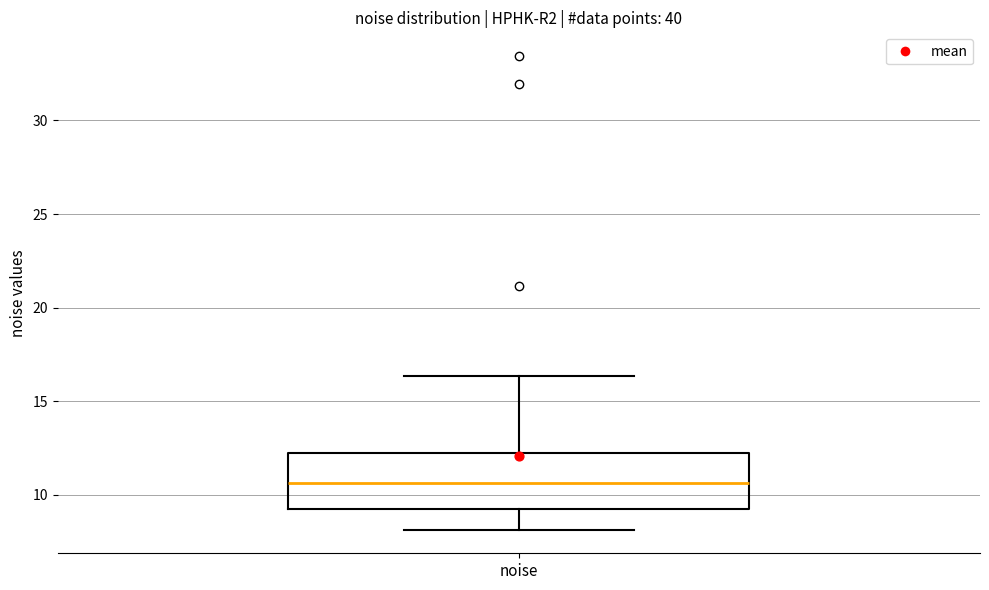

Where is the upper edge of the box for noise on the y-axis? The values are not printed on the chart, so give them approximately, as read against the axis.

12.5